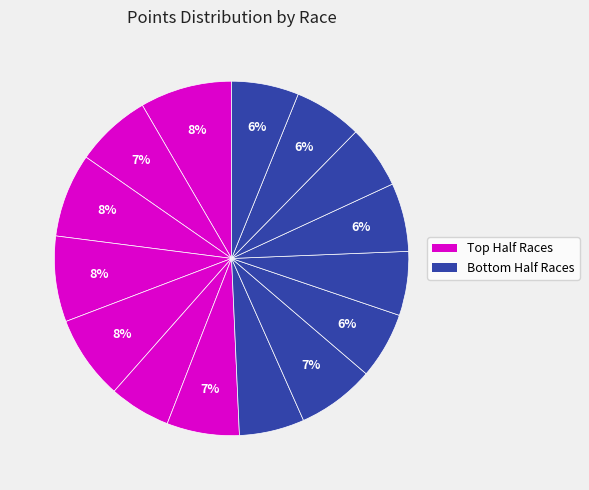

How many slices are in this pie chart?

15